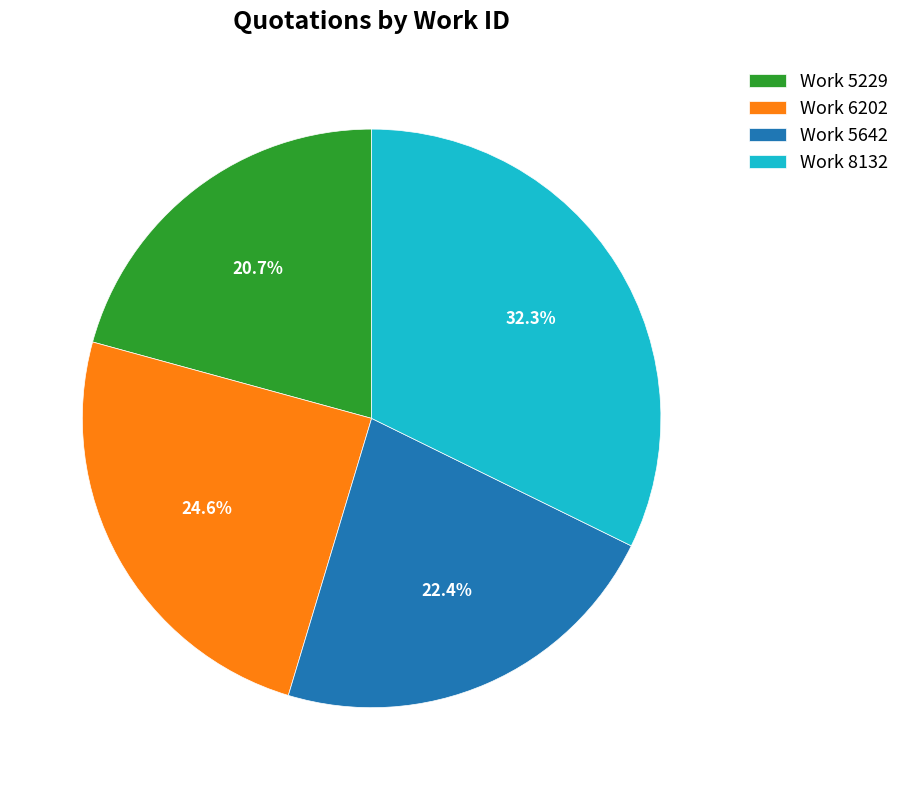

To the nearest percent, what is the difference between the Work 8132 and Work 5229 slice percentages?

12%